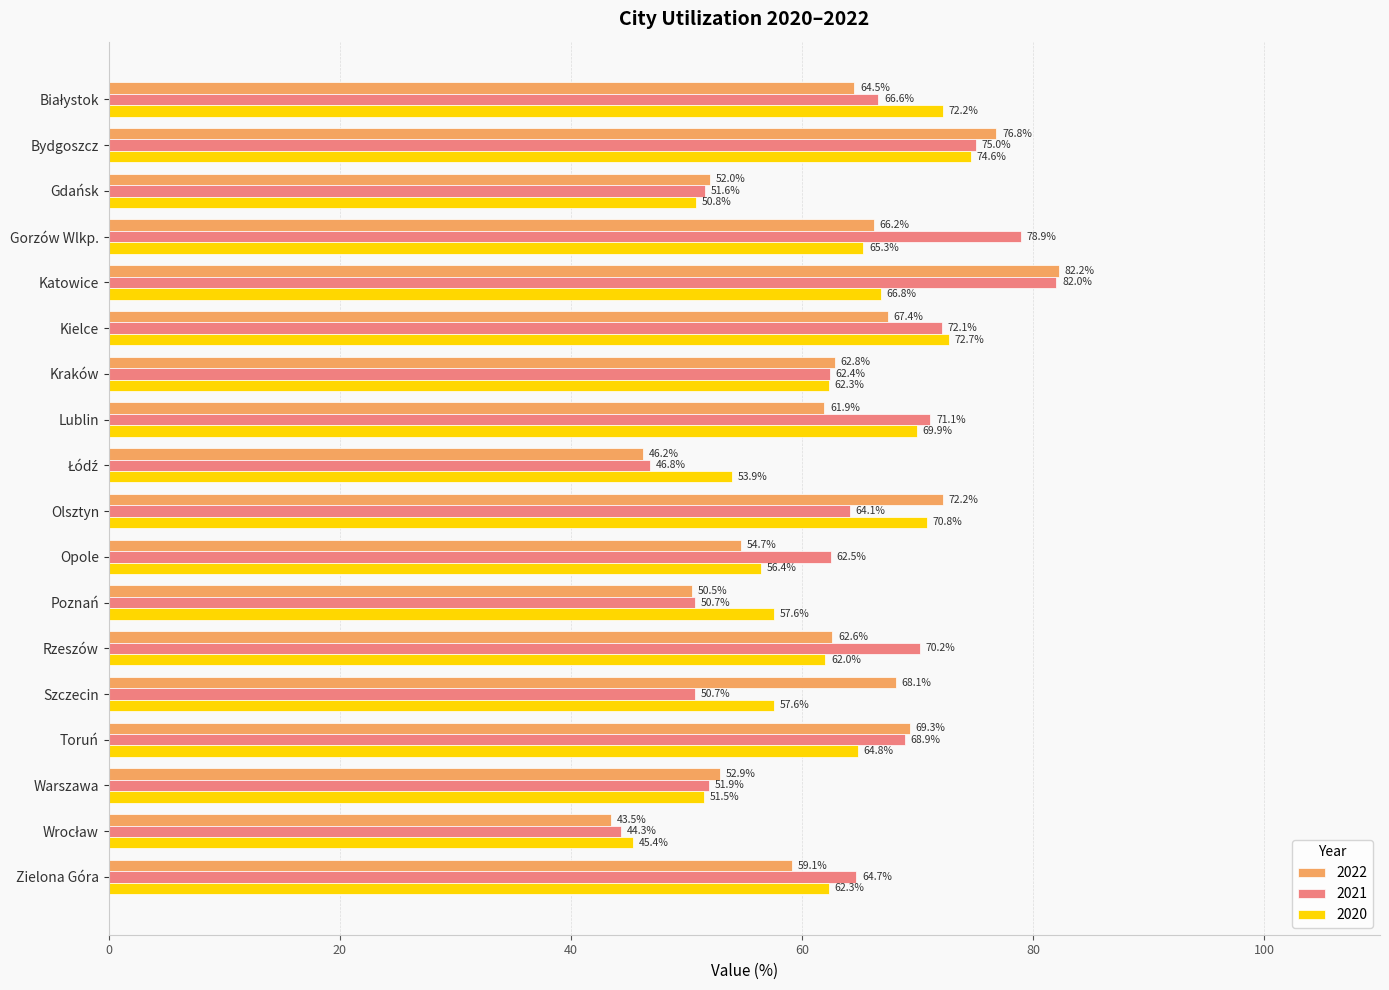

What is the minimum value shown in the chart?

43.5